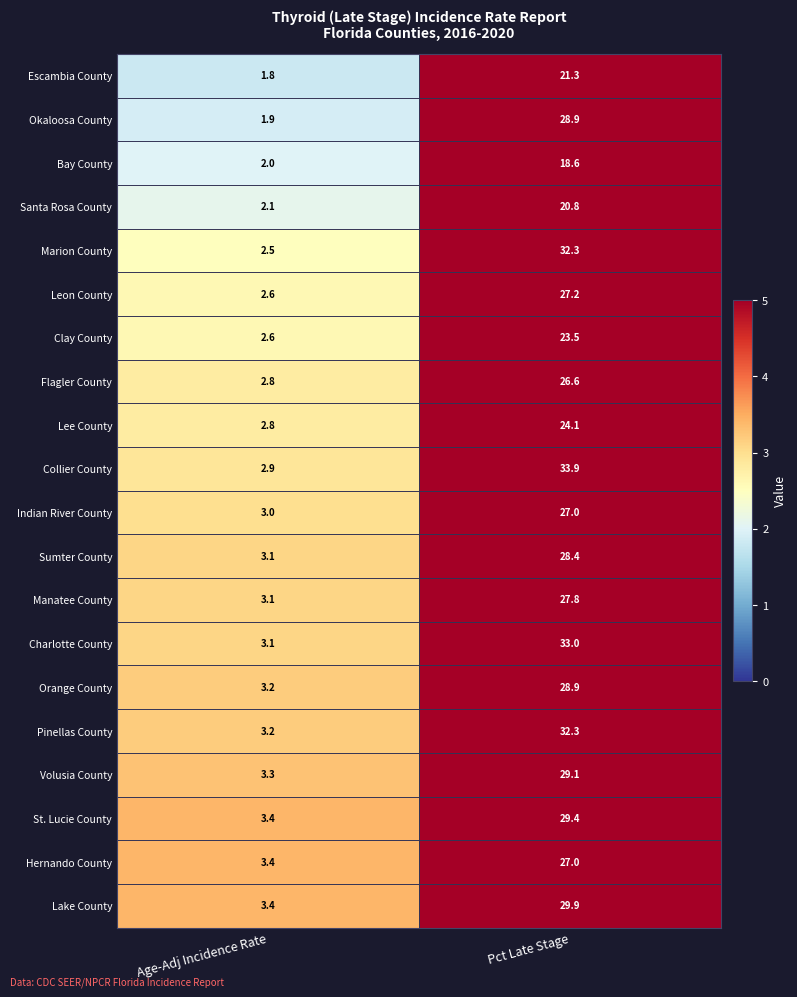

What is the difference between the highest and lowest values at Pct Late Stage?

15.3